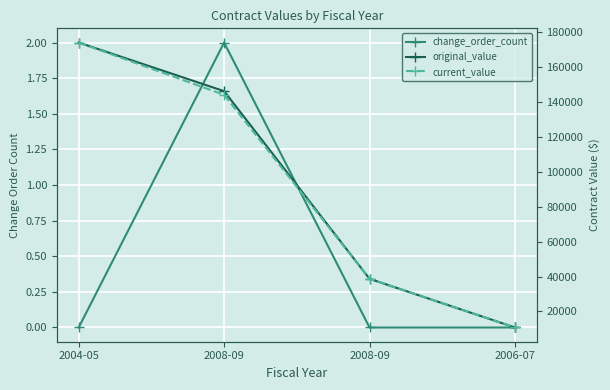

Between 2008-09 and 2006-07, which series saw the biggest shift?

original_value